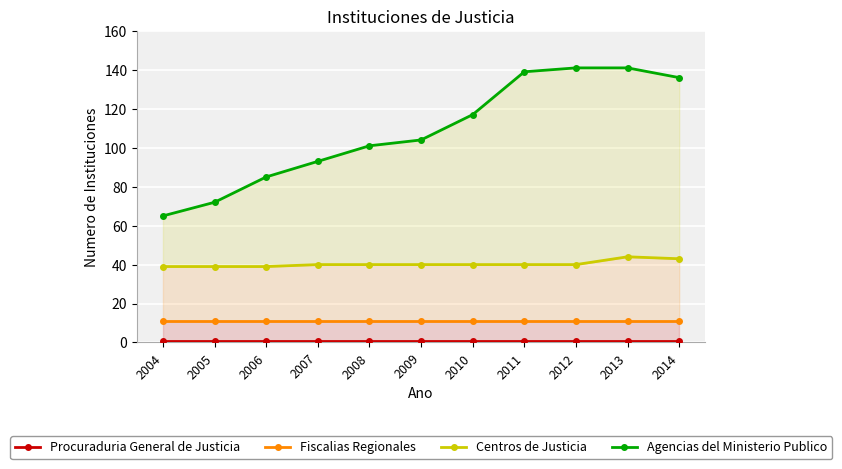

Rank the series by their maximum value, from highest to lowest.

Agencias del Ministerio Publico, Centros de Justicia, Fiscalias Regionales, Procuraduria General de Justicia